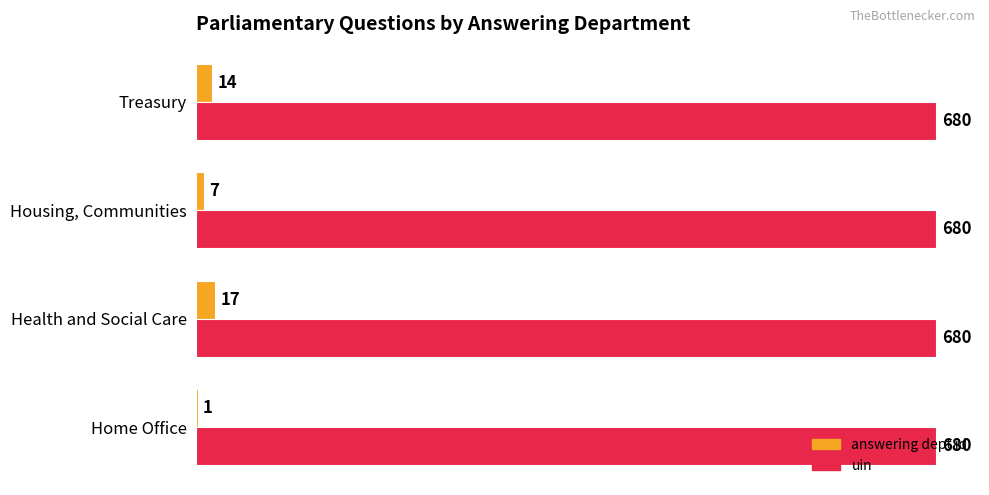

What is the maximum value for uin?

680